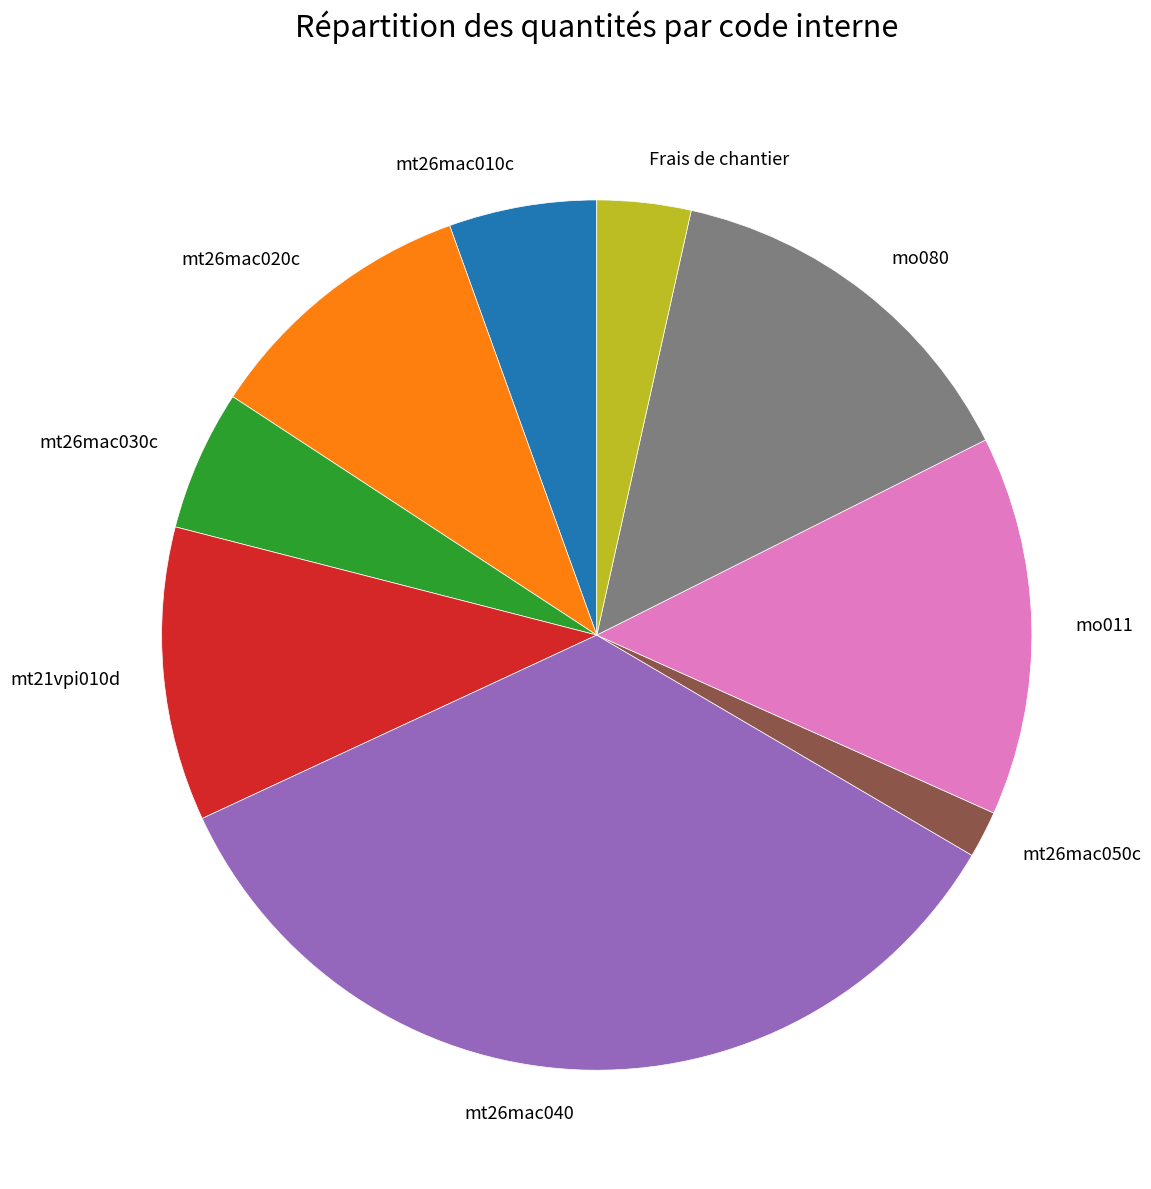

Does mt21vpi010d account for over 50% of the chart?

No